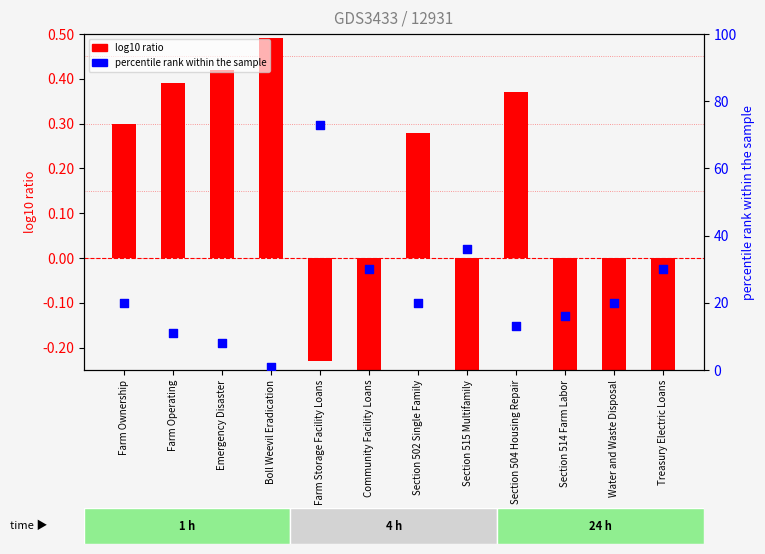

Is the value of percentile rank within the sample at Section 515 Multifamily greater than the value of log10 ratio (Year One %) at Farm Operating?

Yes